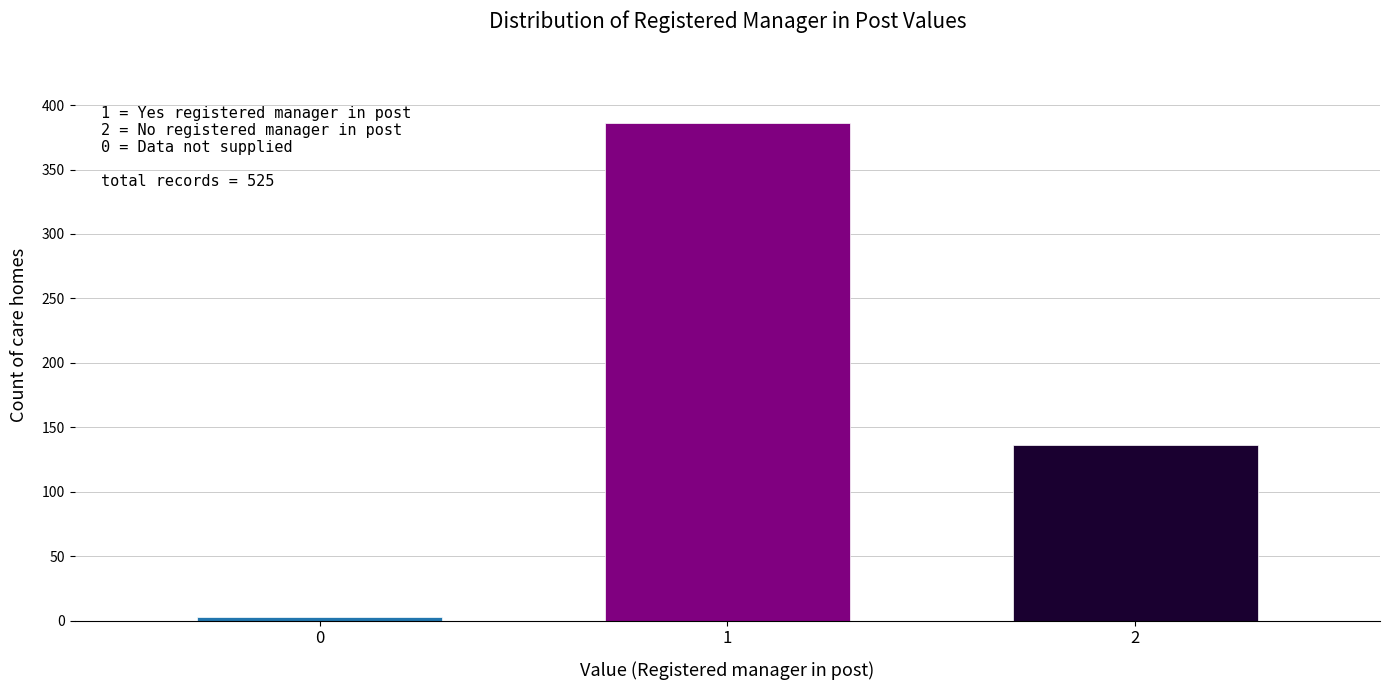

Reading right to left, extract all data points from this chart.

2=136	1=386	0=3